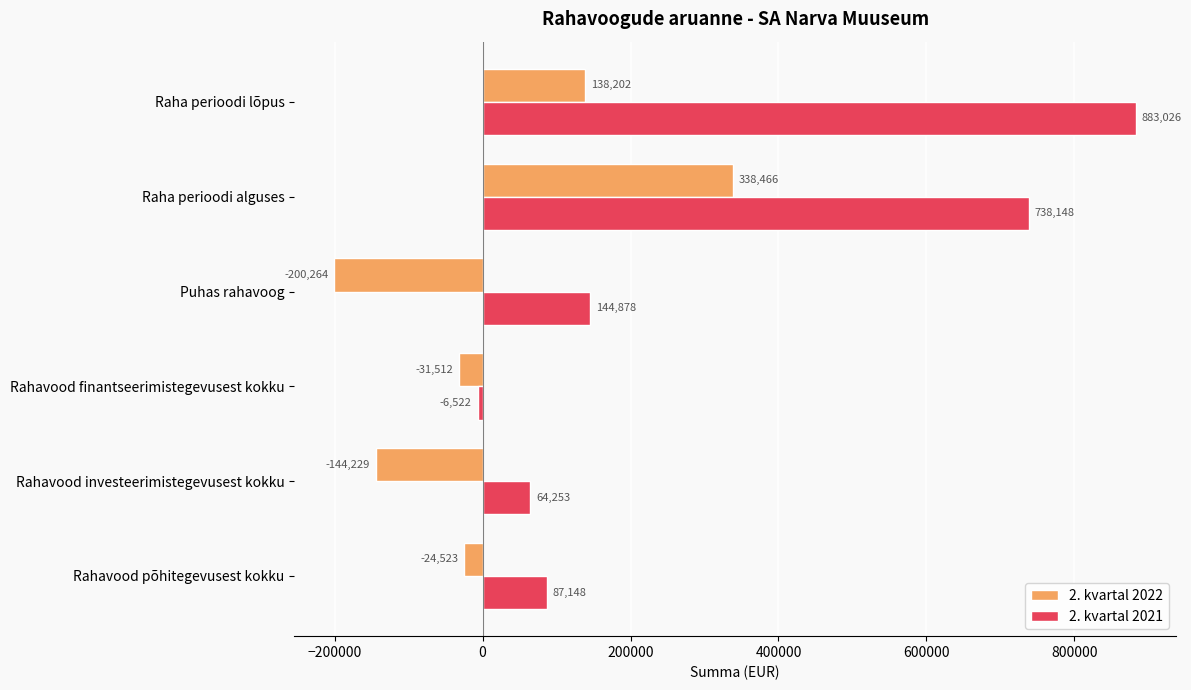

Count the number of data series in this chart.

2